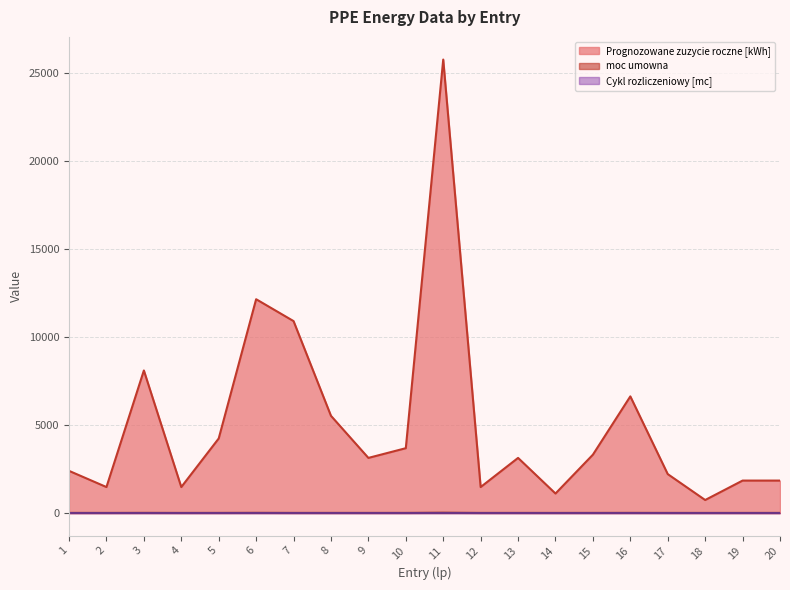

In Prognozowane zuzycie roczne [kWh], how many points are lower than both neighbors (excluding endpoints)?

6